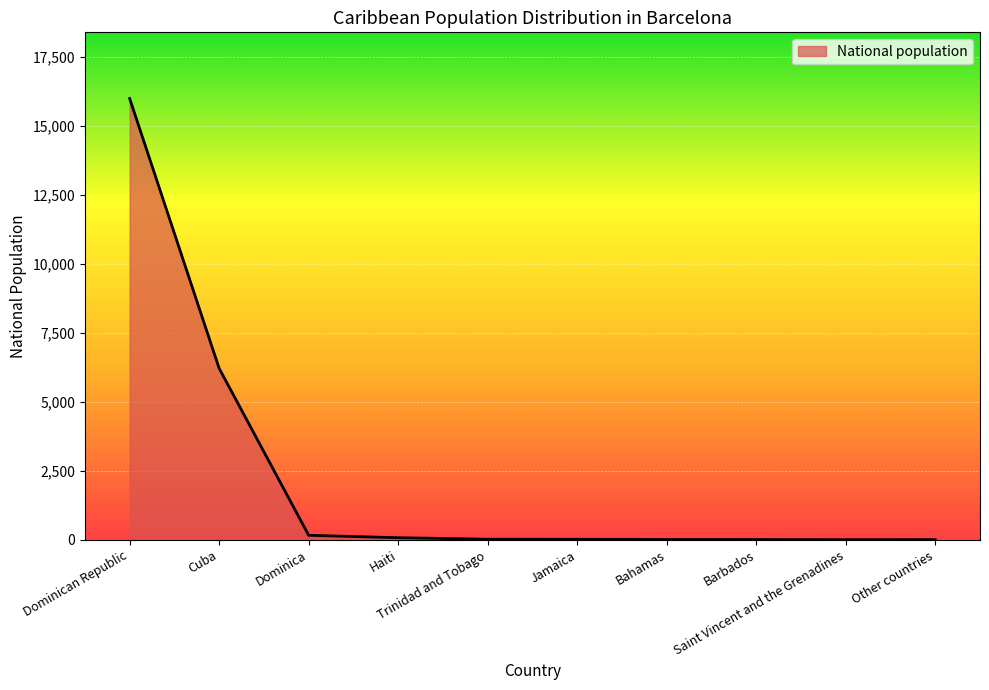

What is the difference between the maximum and minimum values?

15984